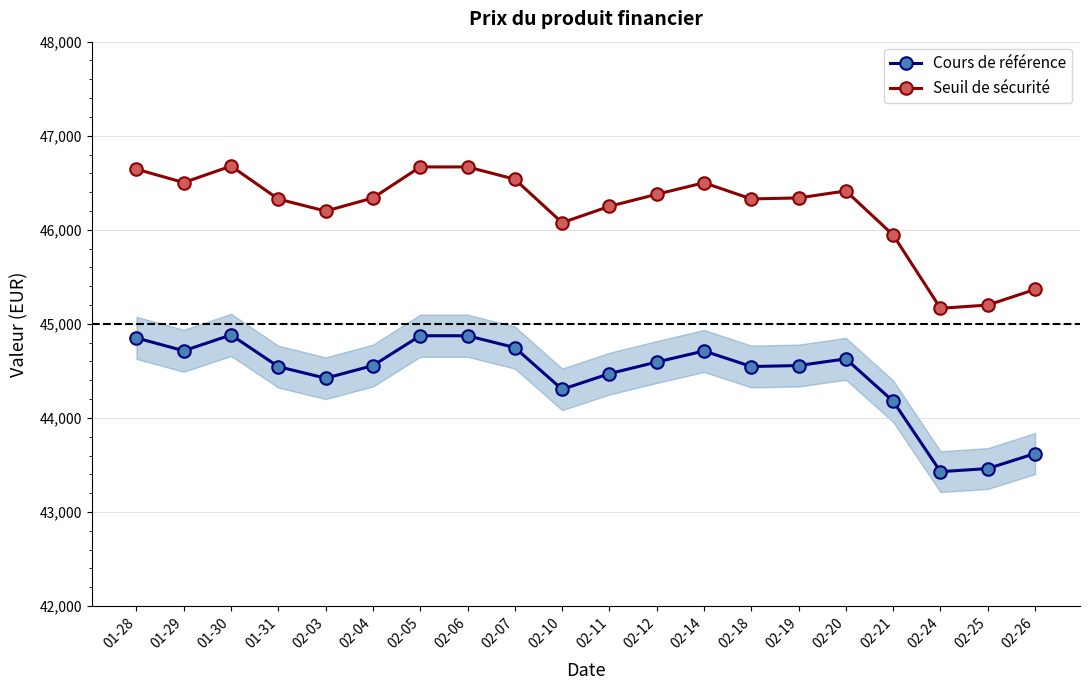

True or false: Seuil de sécurité and Cours de référence intersect in this chart.

False